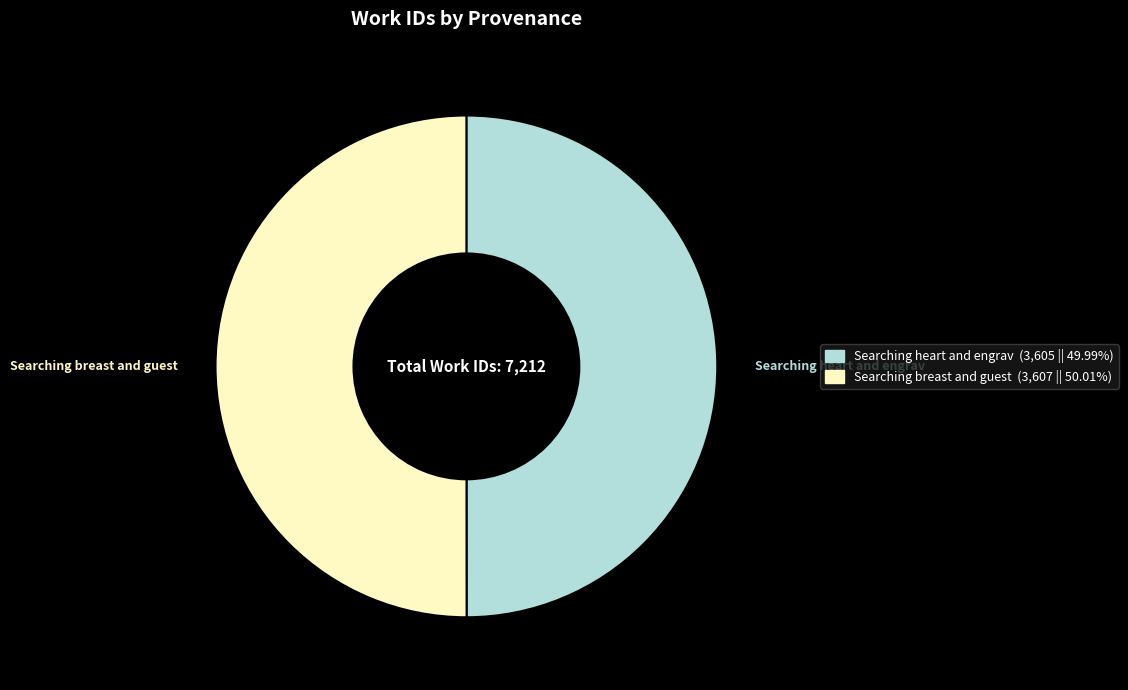

Approximately how many times larger is the value at Searching breast and guest compared to Searching heart and engrav?

1.0